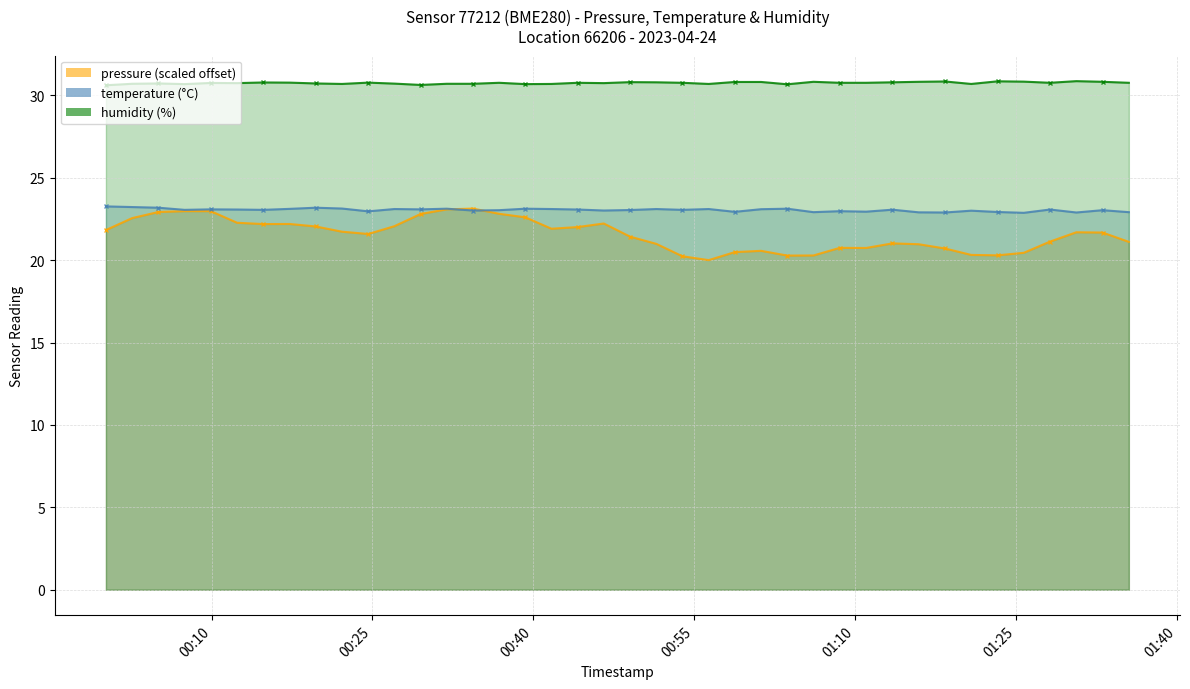

How many interior local valleys does the pressure (scaled) series have?

7